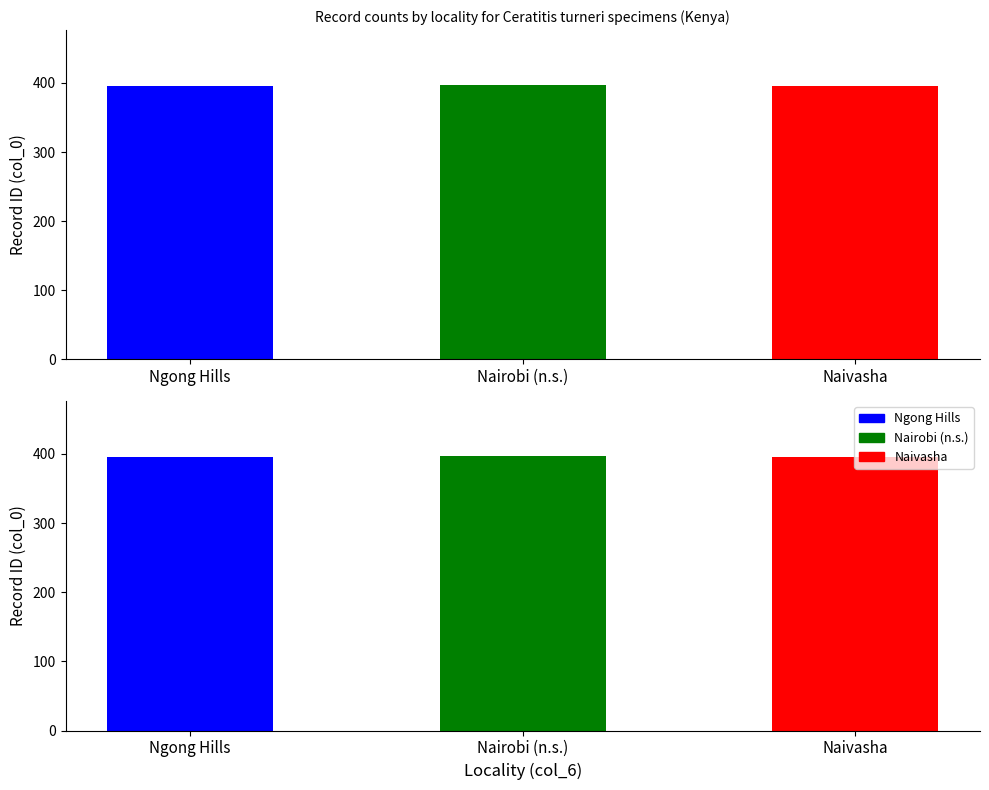

Is it true that the value at Naivasha is 543?

False